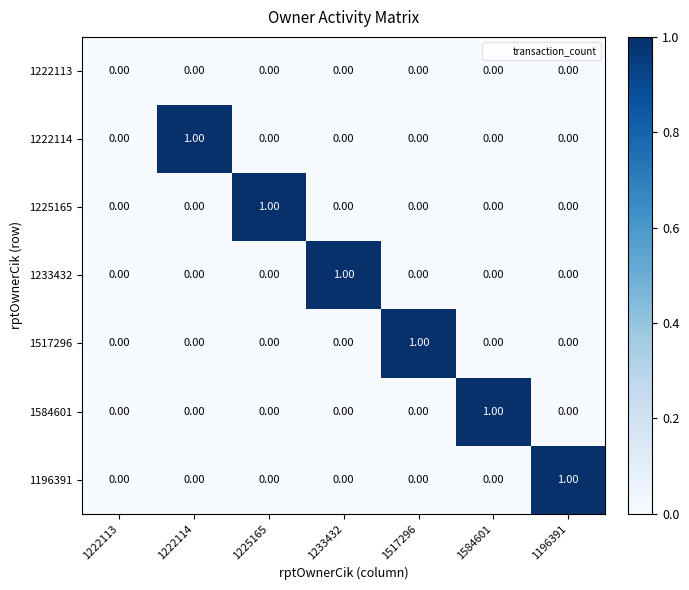

Is the value of 1517296 at 1517296 greater than the value of 1222113 at 1225165?

Yes